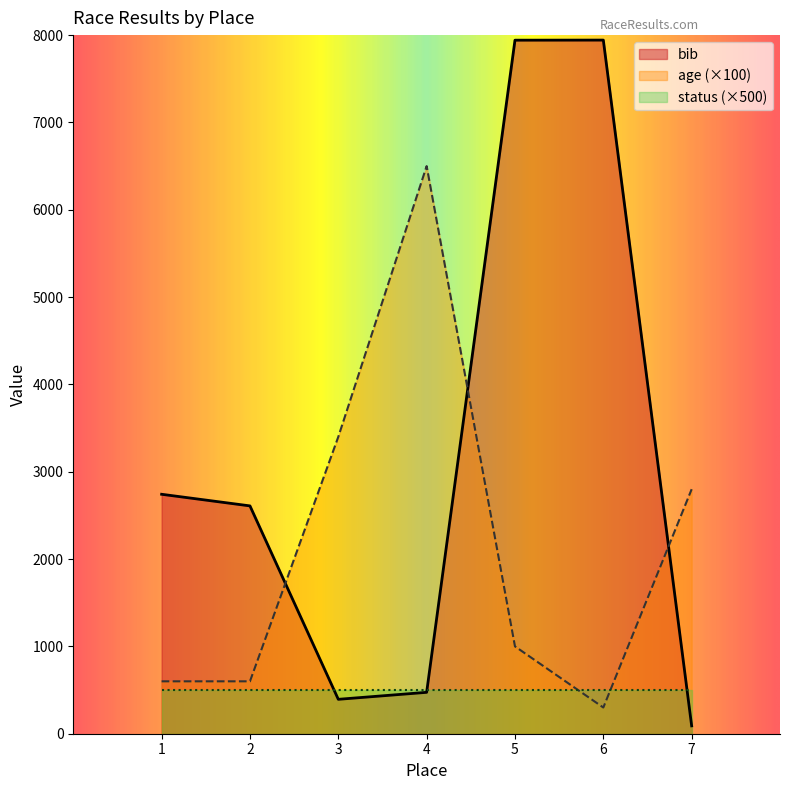

How many times do bib and age cross each other?

3